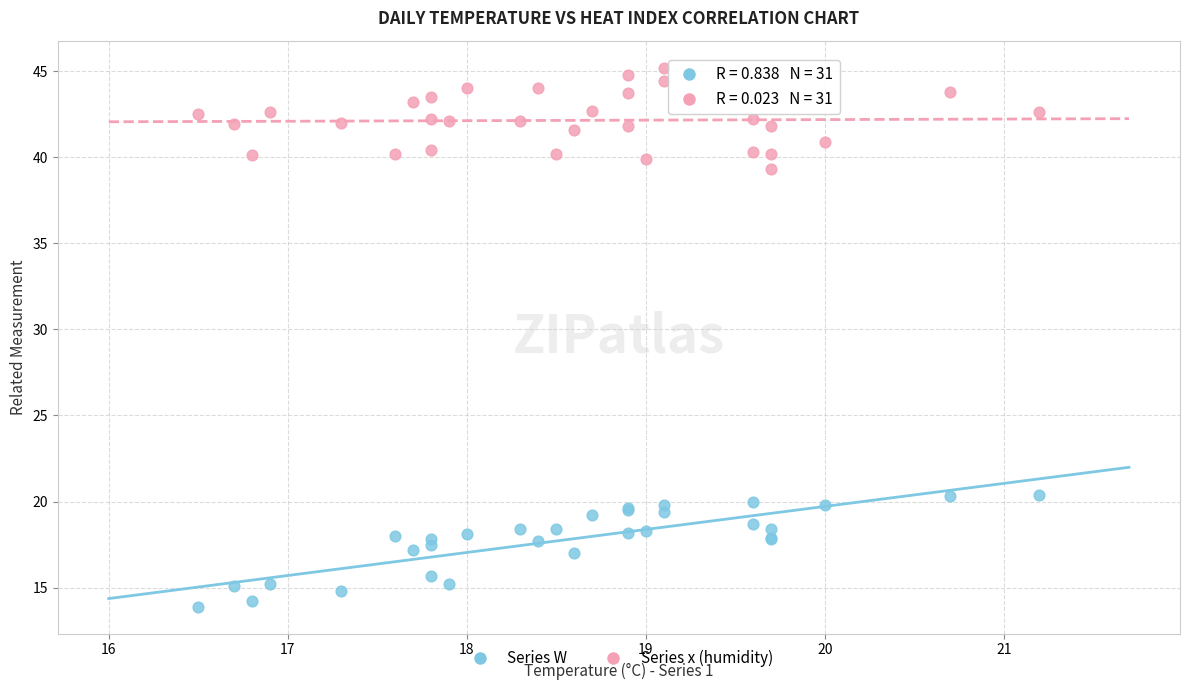

Which series has the widest spread of Y values?

Series W